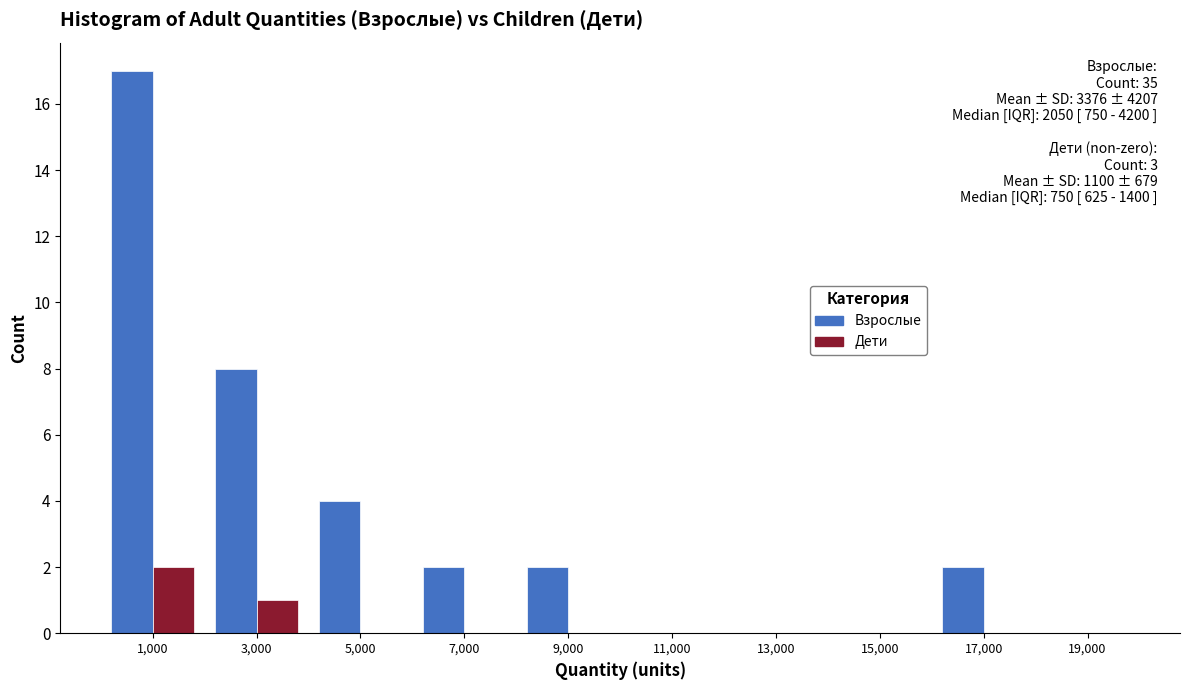

Reading left to right, list all the values displayed in this chart.

Взрослые: 1,000=17	3,000=8	5,000=4	7,000=2	9,000=2	11,000=0	13,000=0	15,000=0	17,000=2	19,000=0
Дети: 1,000=2	3,000=1	5,000=0	7,000=0	9,000=0	11,000=0	13,000=0	15,000=0	17,000=0	19,000=0